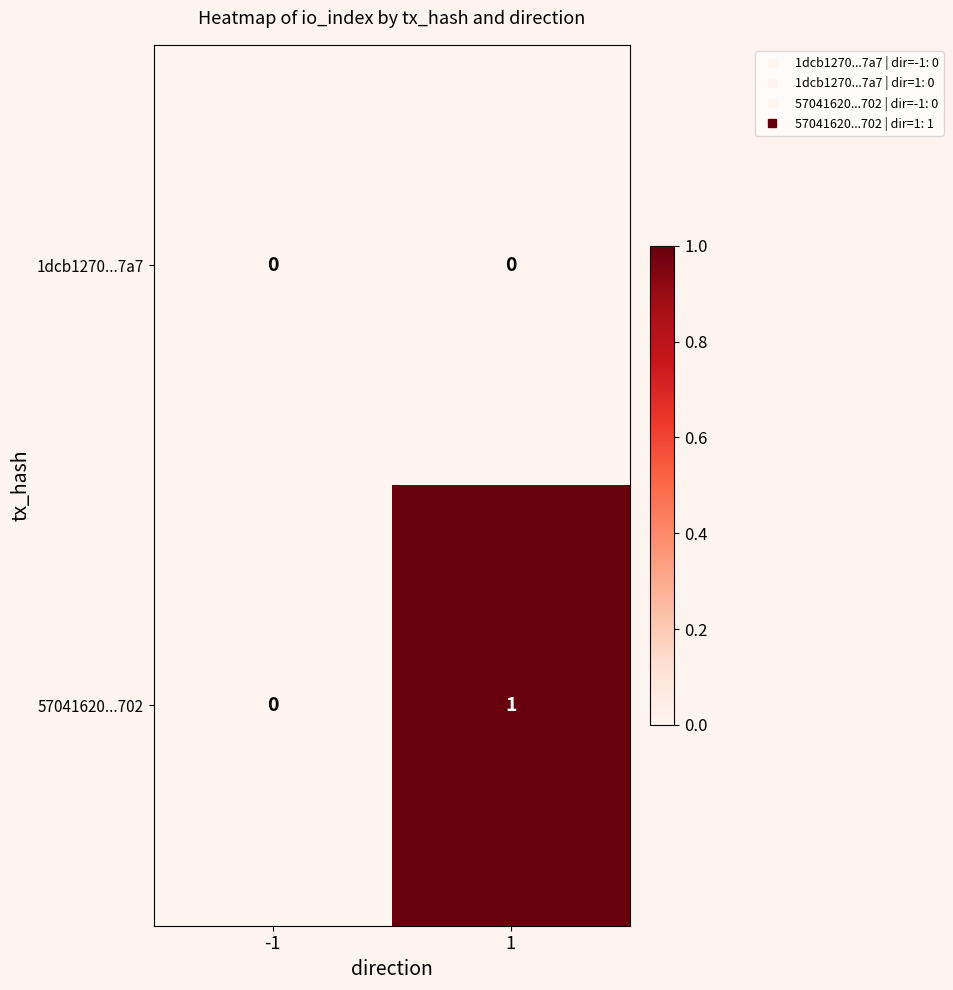

Reading left to right, extract all data points from this chart.

1dcb1270...7a7: -1=0	1=0
57041620...702: -1=0	1=1